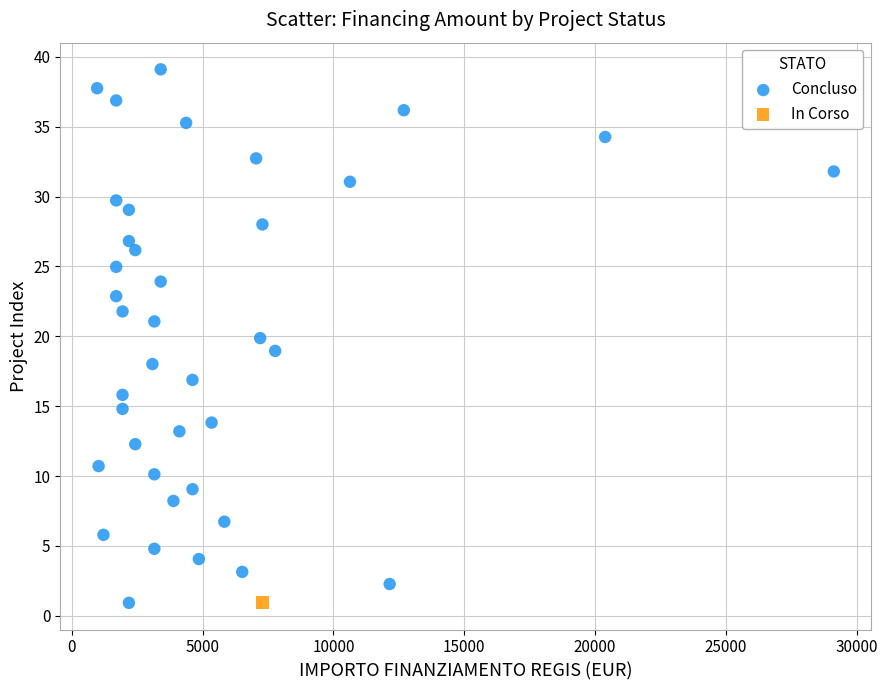

What are all the series names shown in the legend?

Concluso, In Corso